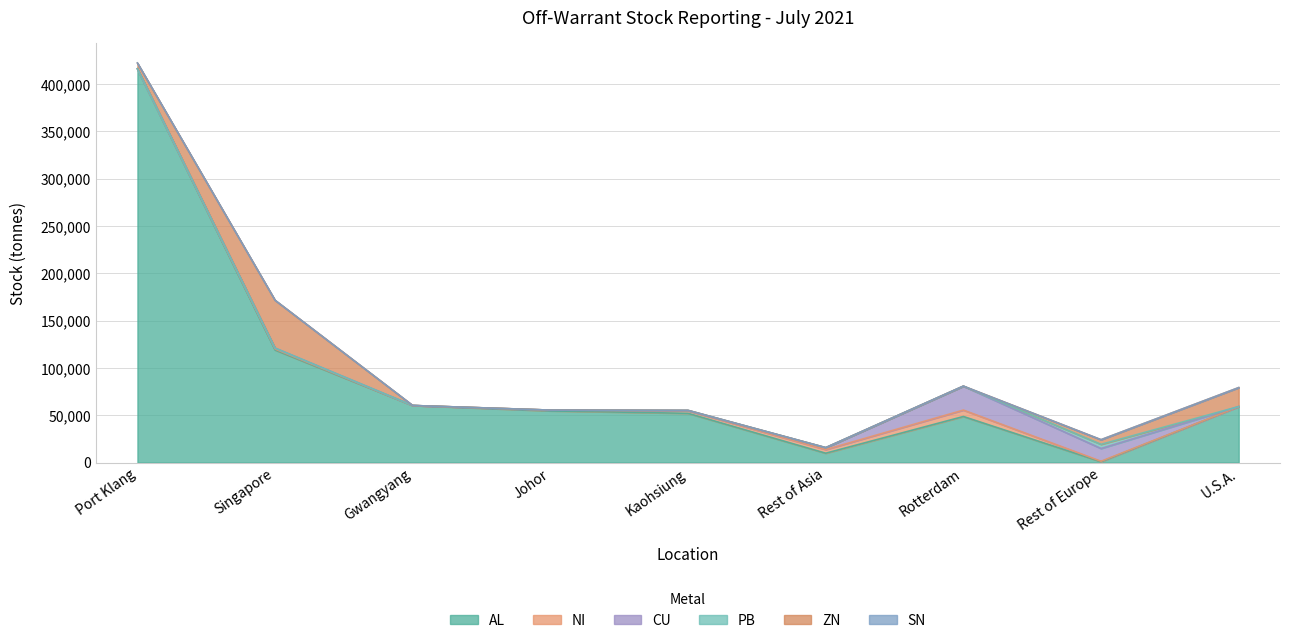

Is it true that AL equals 58024 at Singapore?

False